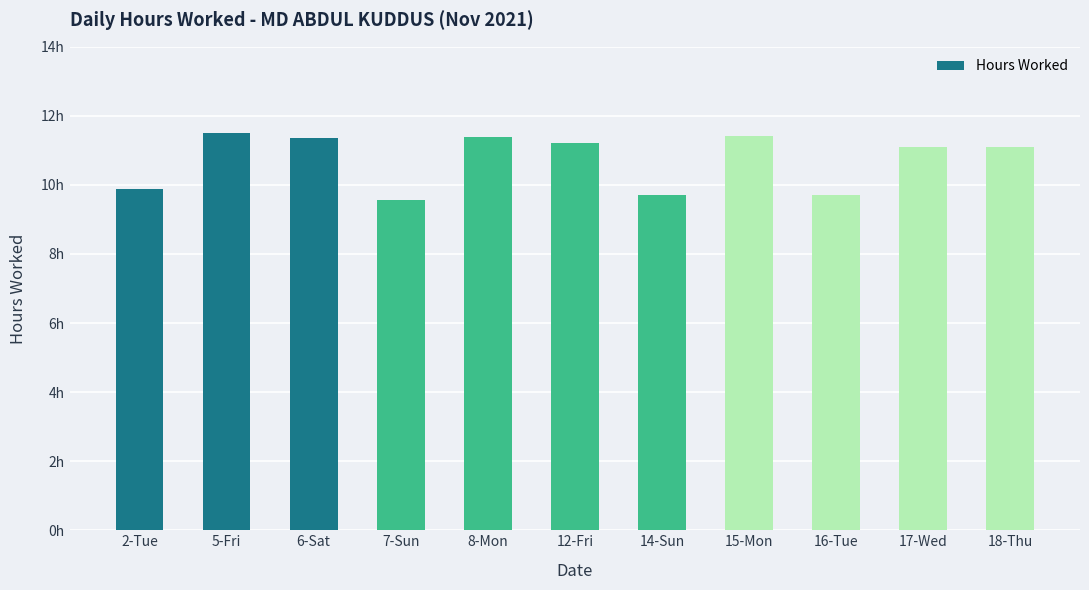

The chart shows a value of 14.5 at 17-Wed. True or false?

False